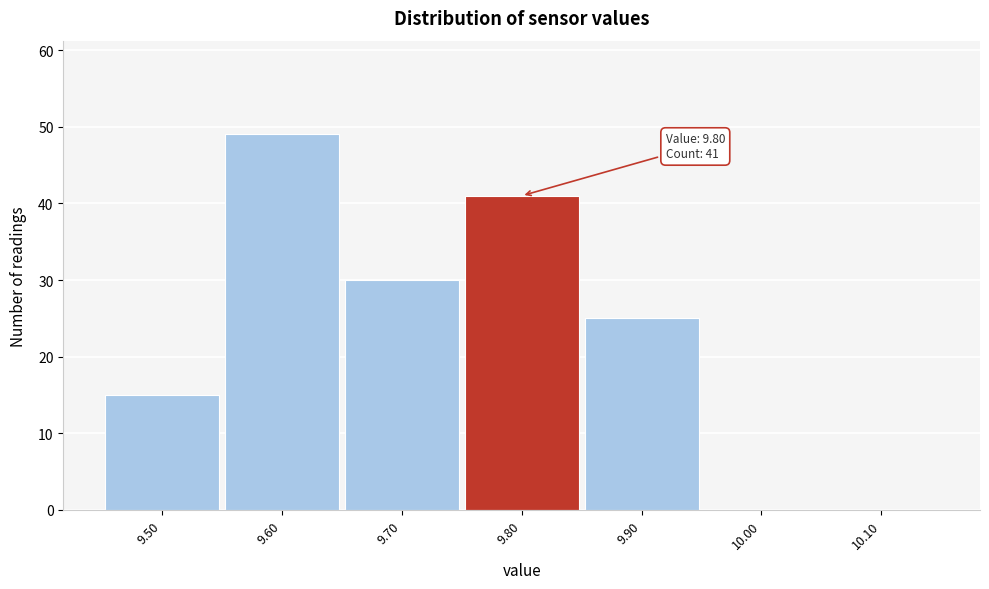

Which range on the x-axis has the tallest bar?

9.55 to 9.65